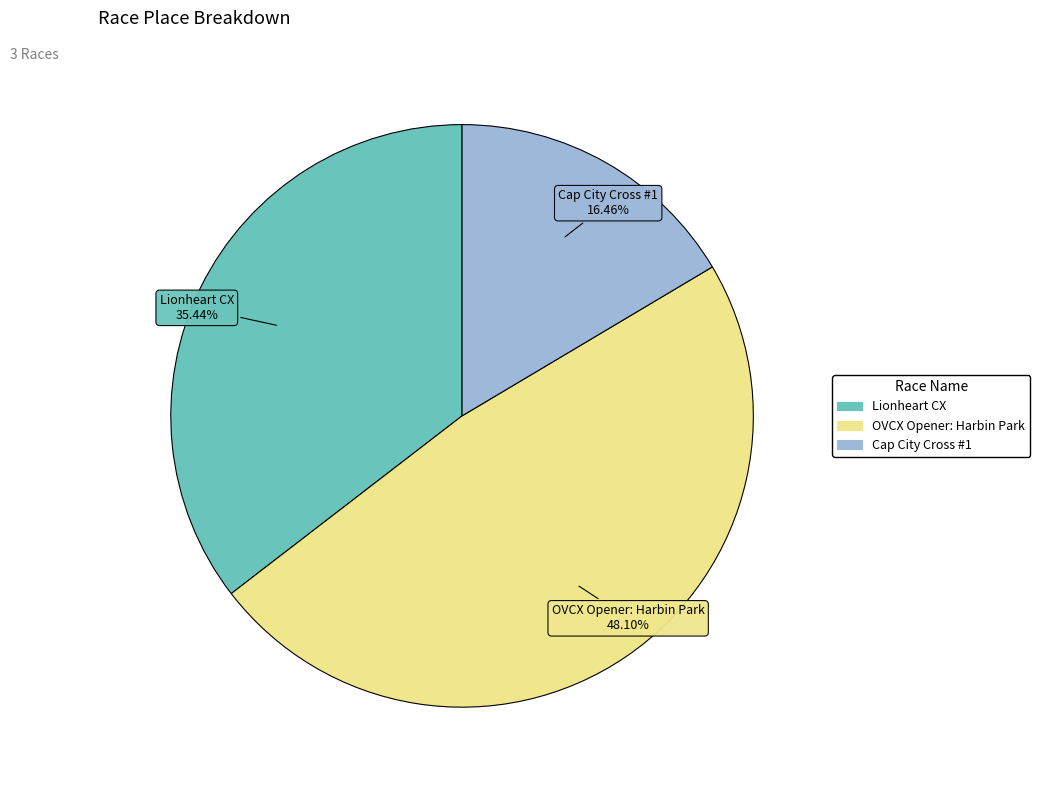

Is there a majority slice in this chart?

No